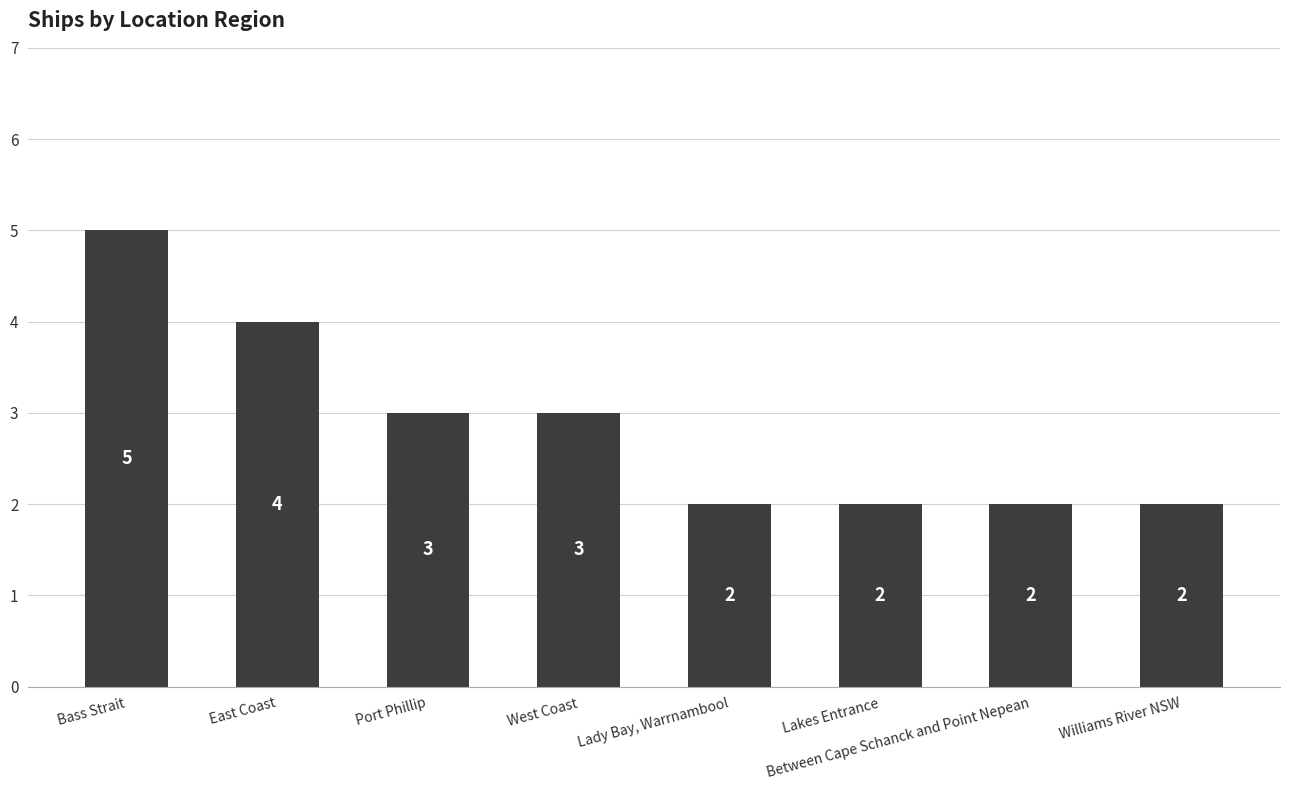

What value does the data have at Bass Strait?

5